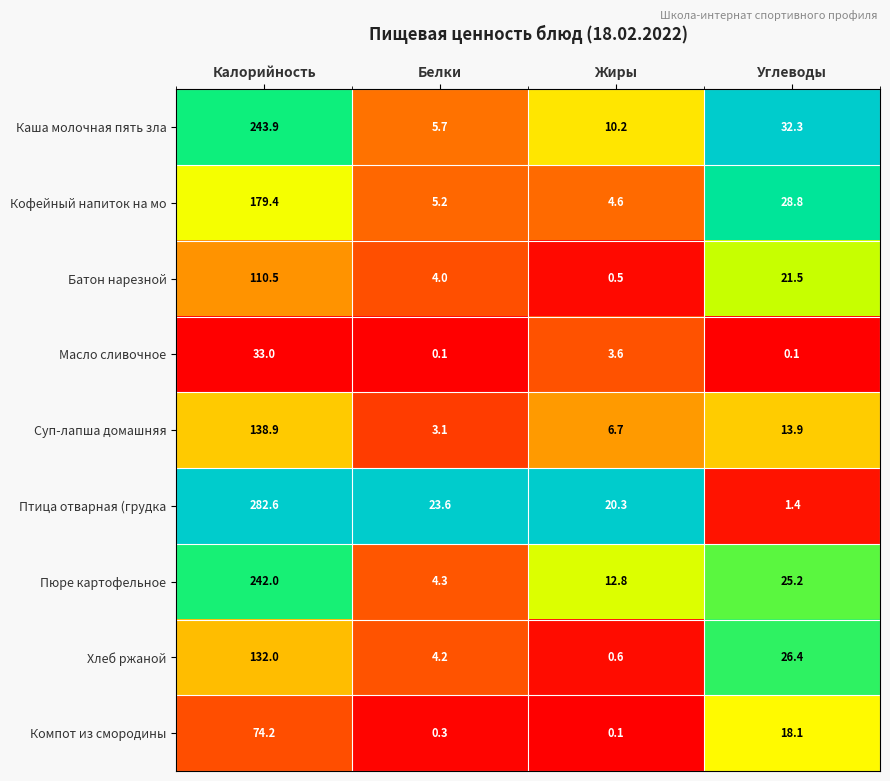

At how many categories does at least one series exceed 0?

4